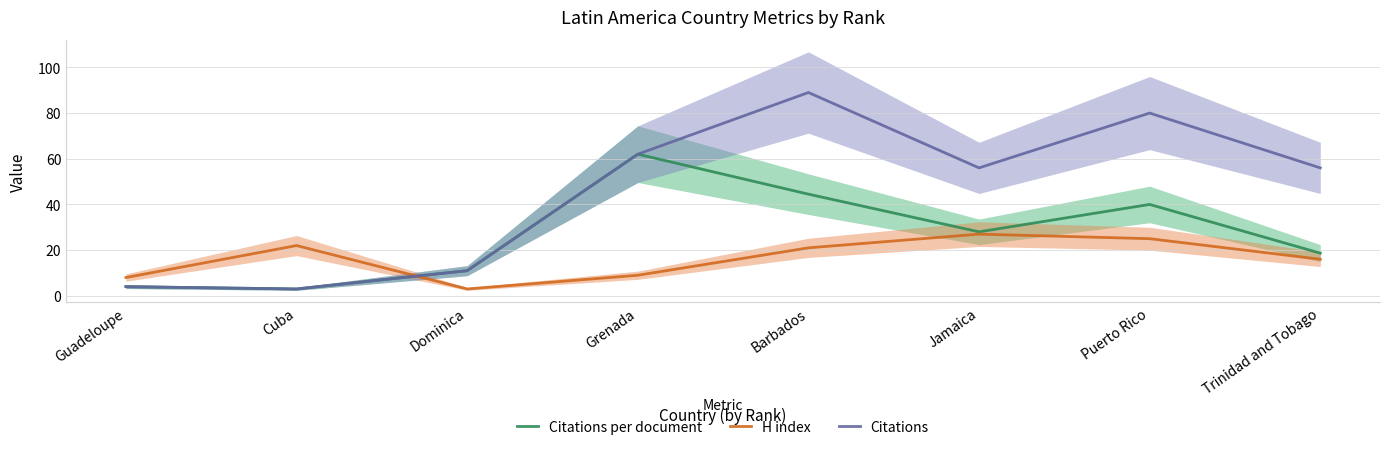

Does the chart display data point markers on the line(s)?

No